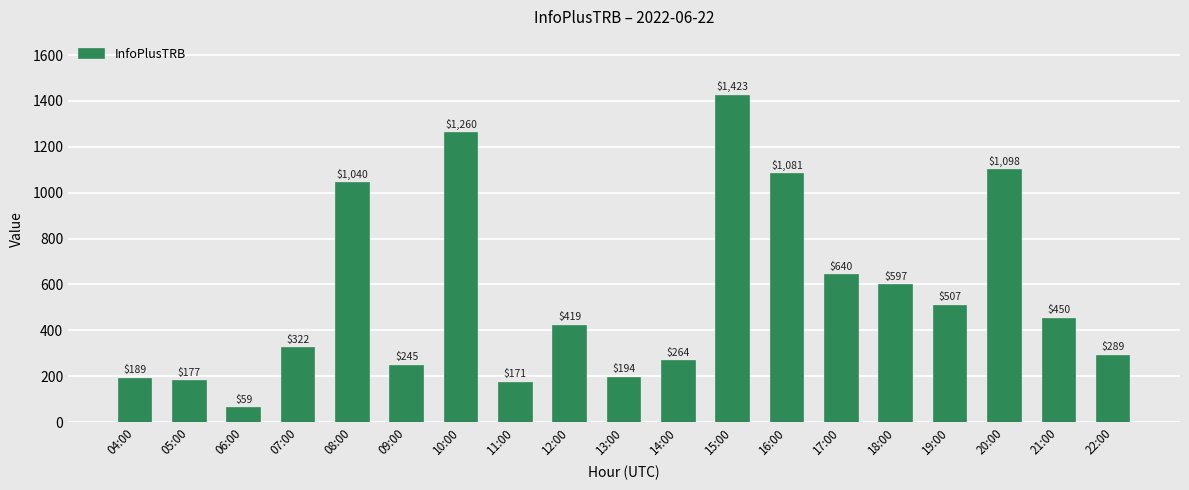

Which category has the lowest value across all series?

06:00